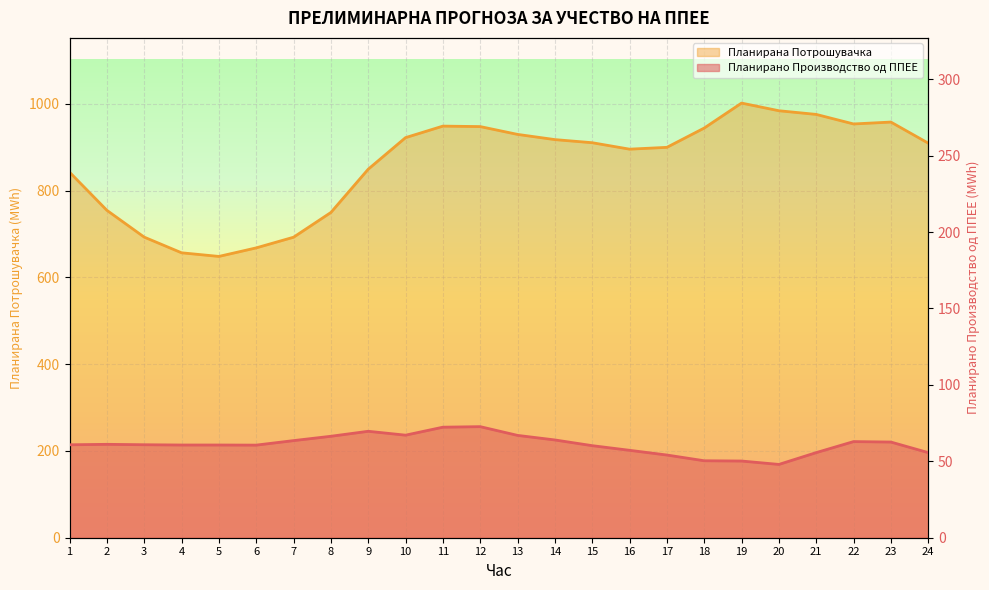

Read the Планирана Потрошувачка value at 17.

899.5